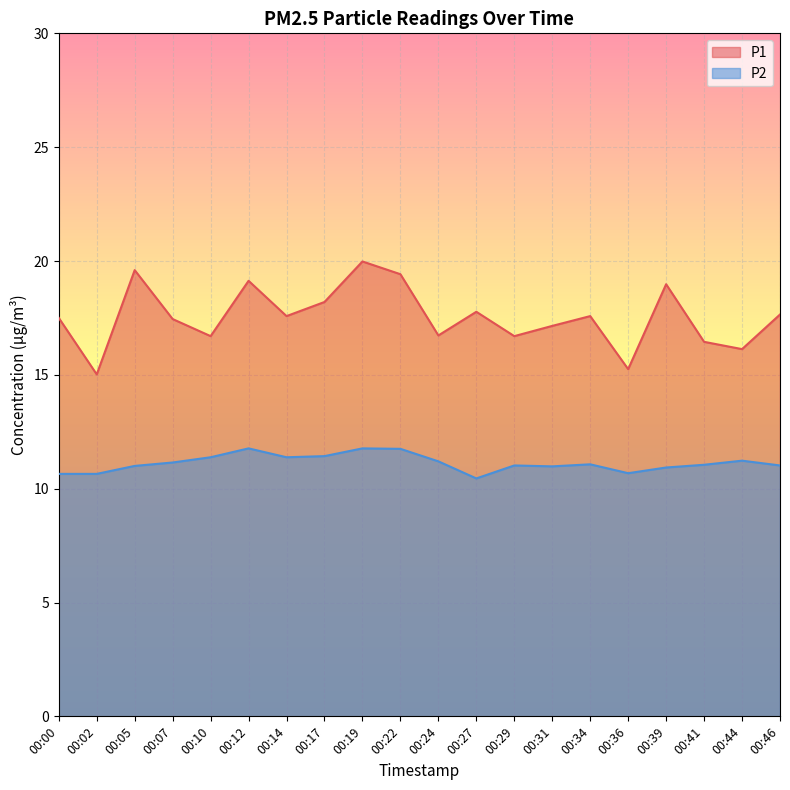

How many lines are shown in the chart?

2